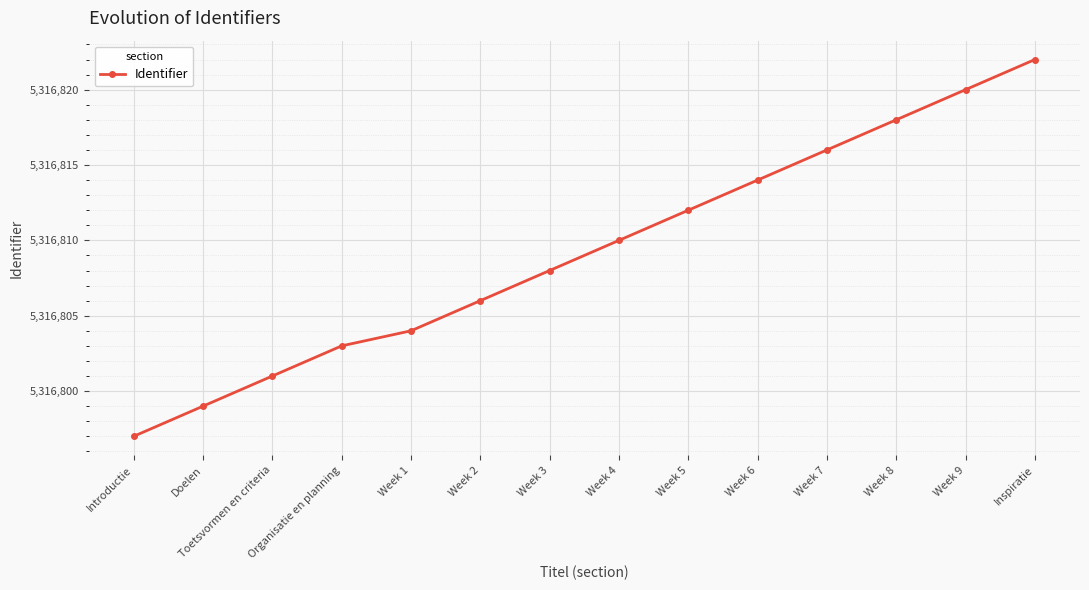

What is the value of the 4th point from the left?

5316803